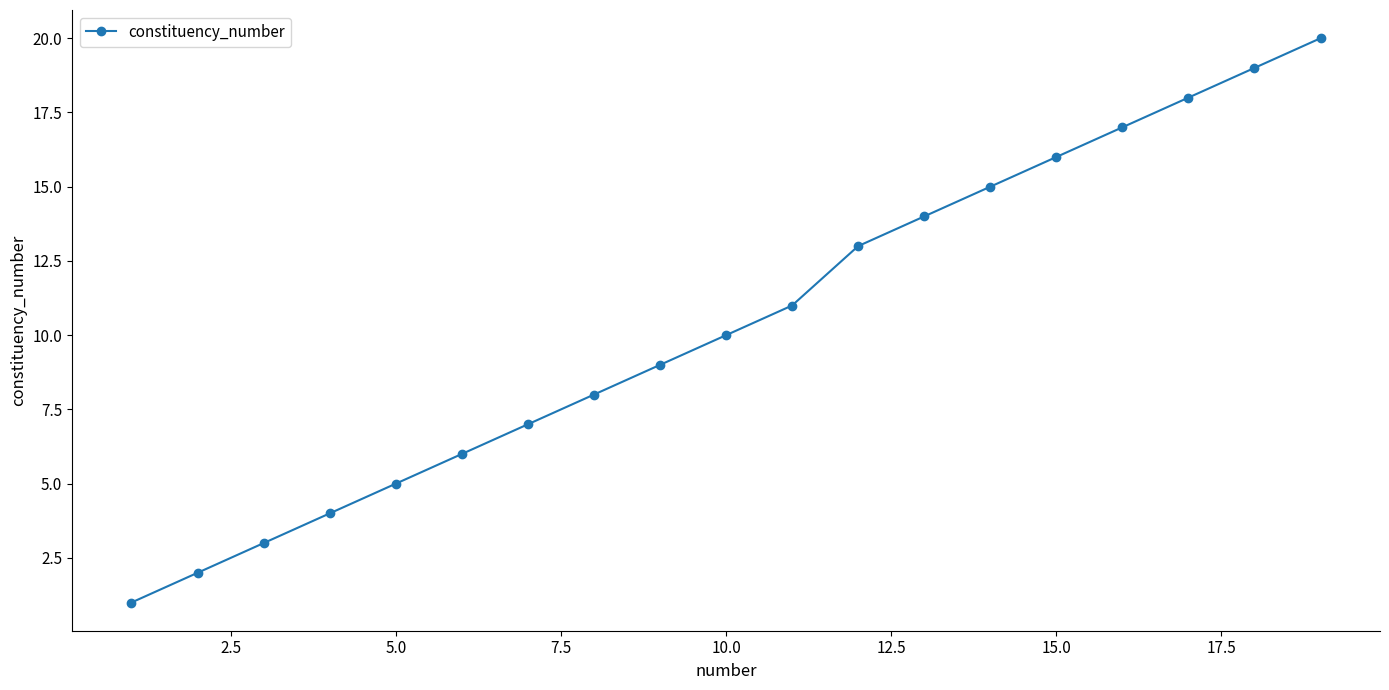

What is the difference between the maximum and minimum values?

19